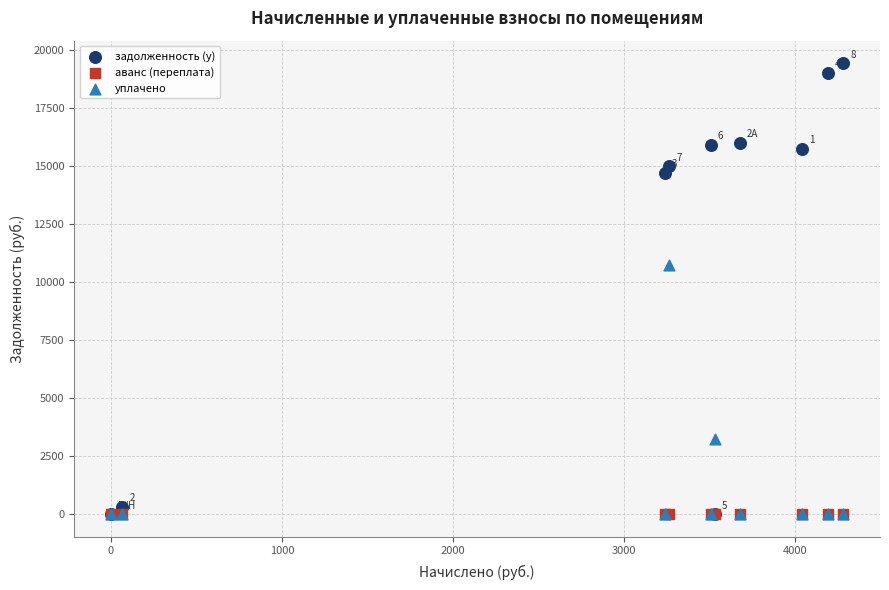

What are all the series names shown in the legend?

задолженность (y), аванс (переплата), уплачено